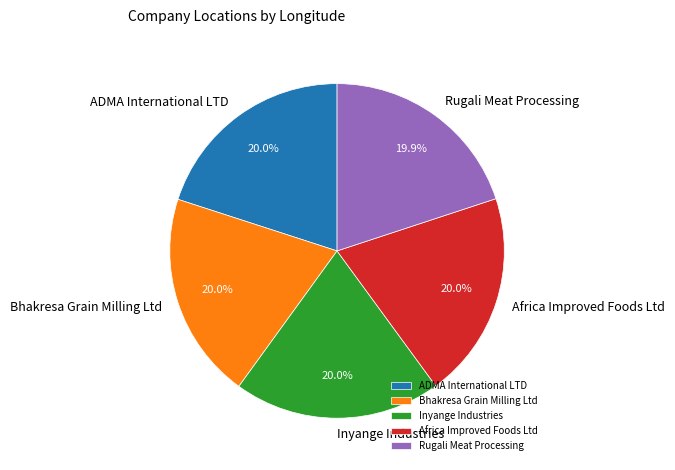

The Africa Improved Foods Ltd slice represents 20% of the pie. True or false?

True